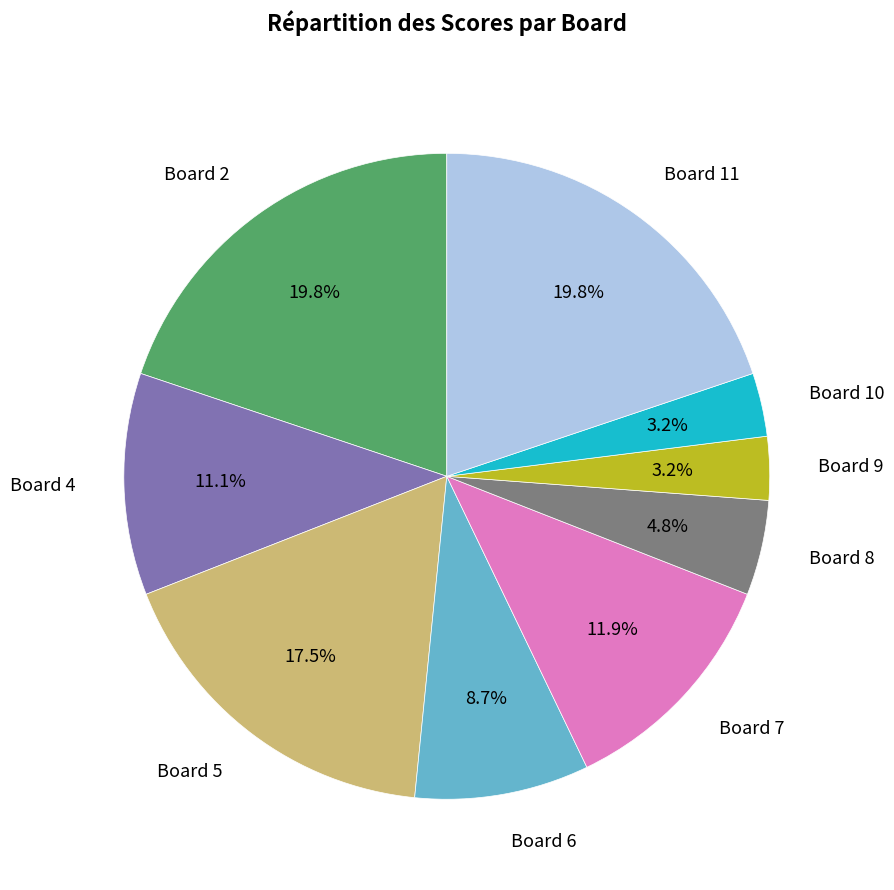

How many slices are in this pie chart?

9